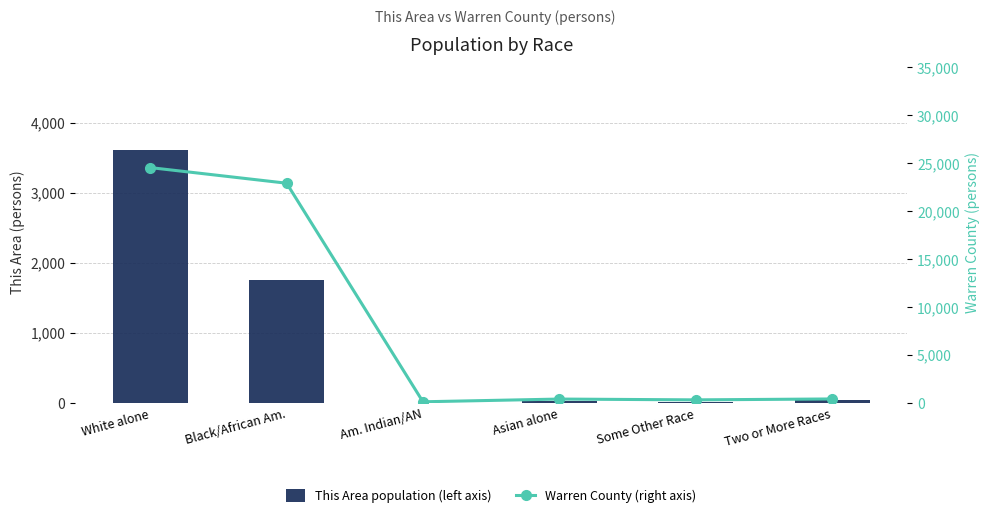

The This Area population (left axis) series shows 10 at Some Other Race. True or false?

True